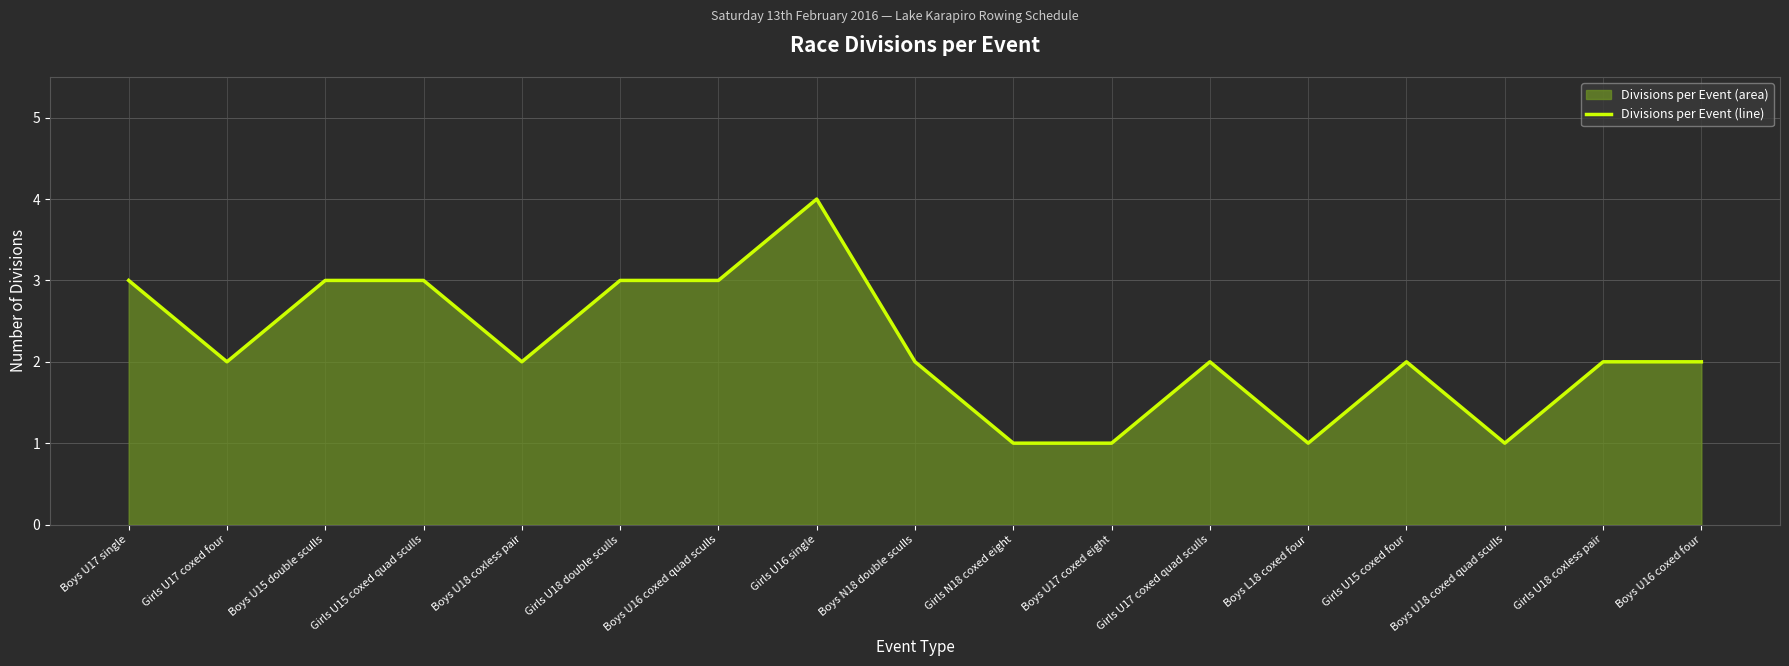

Rank the categories by value from highest to lowest.

Girls U16 single, Boys U17 single, Boys U15 double sculls, Girls U15 coxed quad sculls, Girls U18 double sculls, Boys U16 coxed quad sculls, Girls U17 coxed four, Boys U18 coxless pair, Boys N18 double sculls, Girls U17 coxed quad sculls, Girls U15 coxed four, Girls U18 coxless pair, Boys U16 coxed four, Girls N18 coxed eight, Boys U17 coxed eight, Boys L18 coxed four, Boys U18 coxed quad sculls